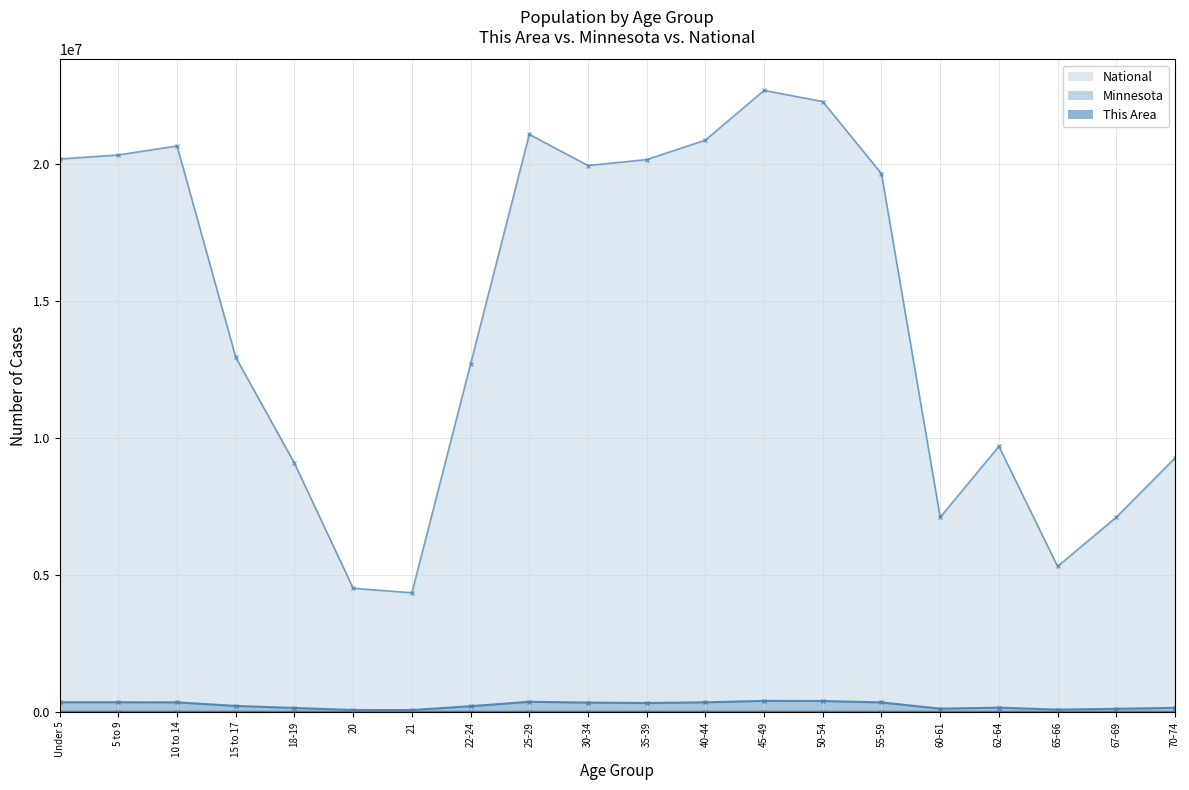

At which label is National closest to 13531442?

15 to 17